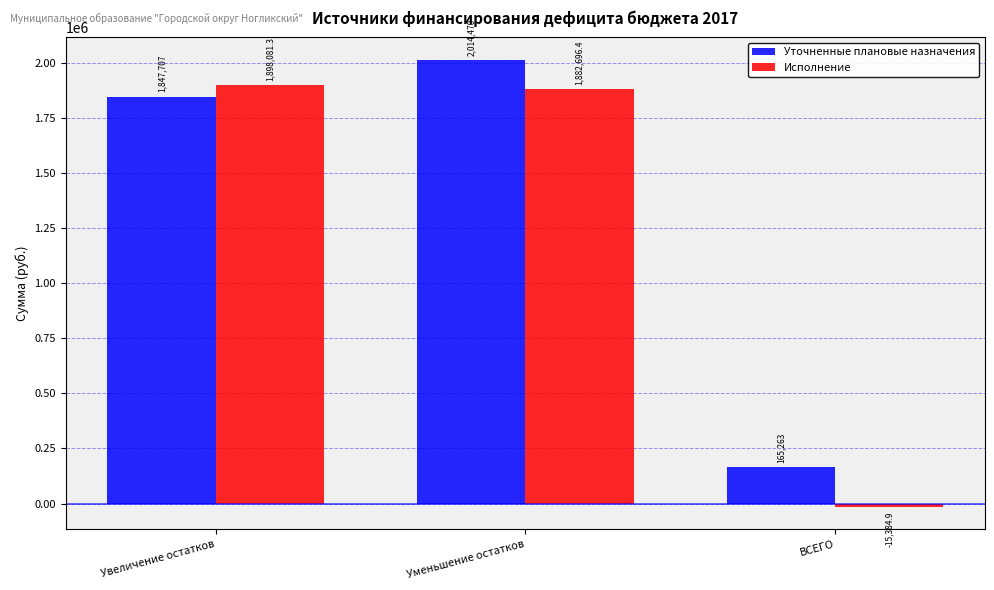

True or false: Исполнение has a value of 1882696.4 at Уменьшение остатков.

True